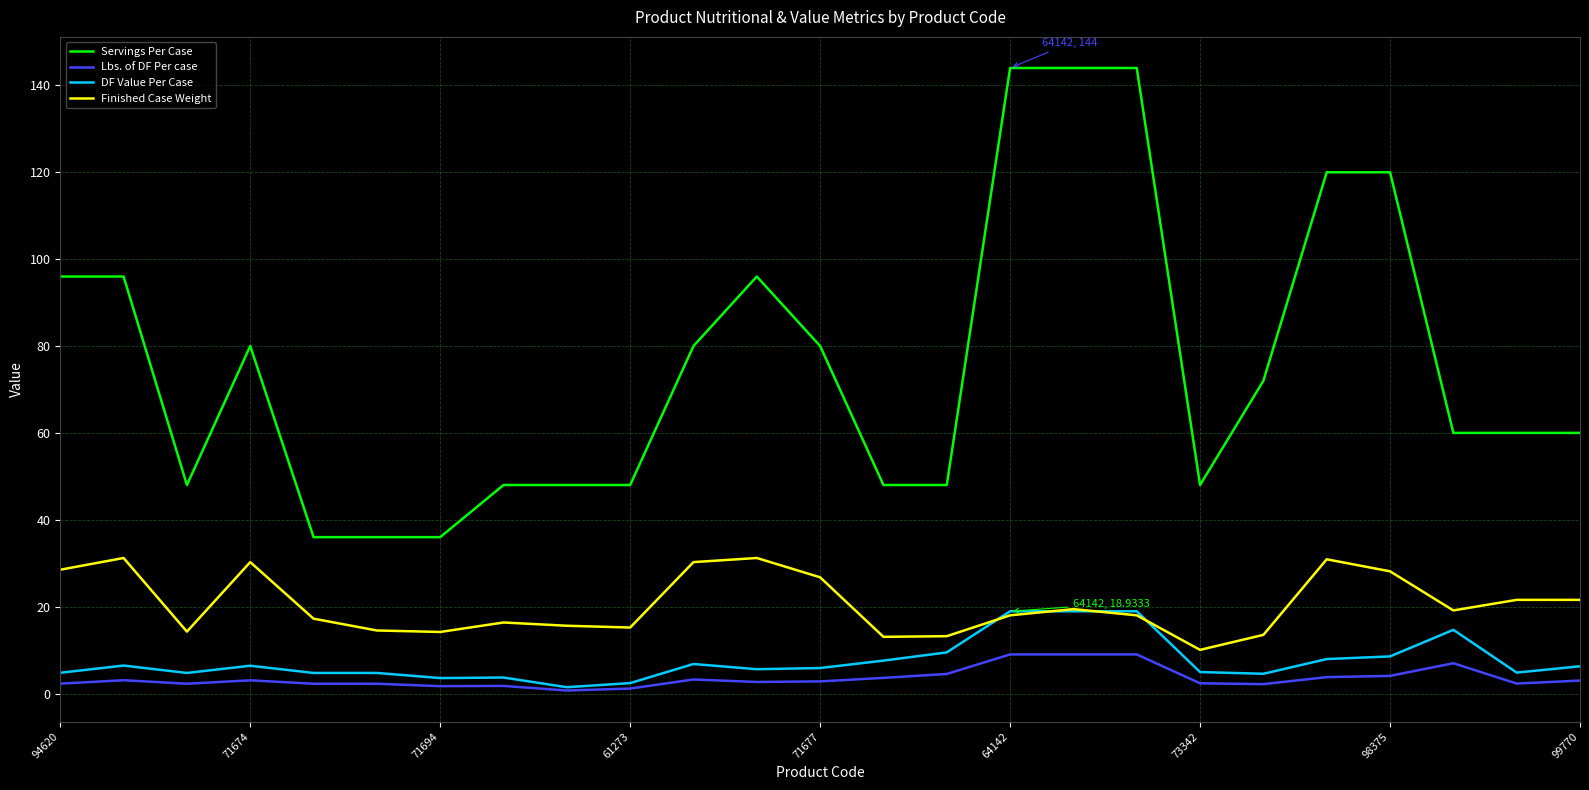

True or false: Finished Case Weight and Servings Per Case intersect in this chart.

False